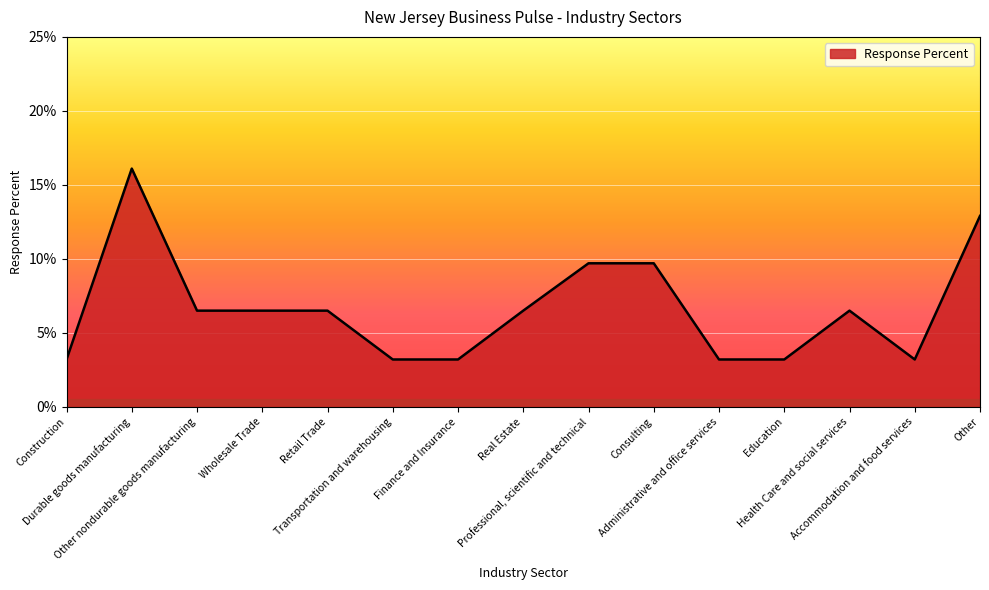

Is this an area chart (filled region under the line)?

Yes